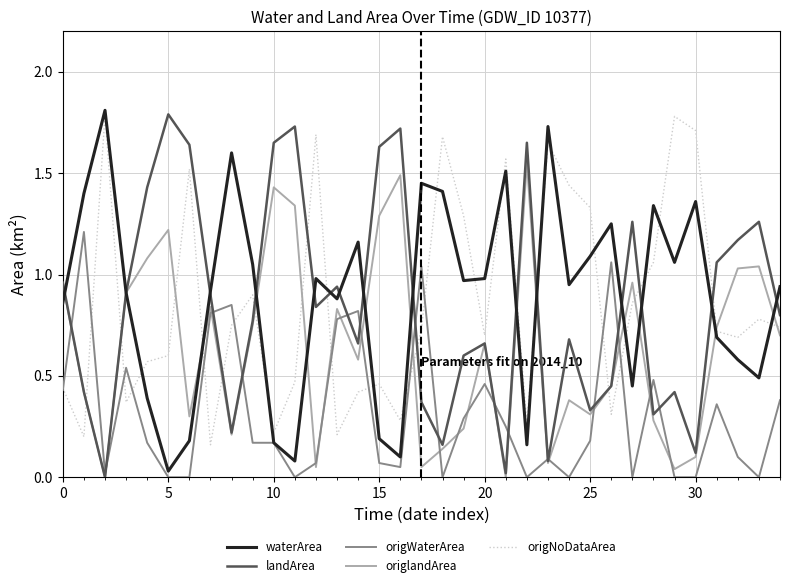

What is the difference between the maximum and second lowest values in the landArea series?

1.8